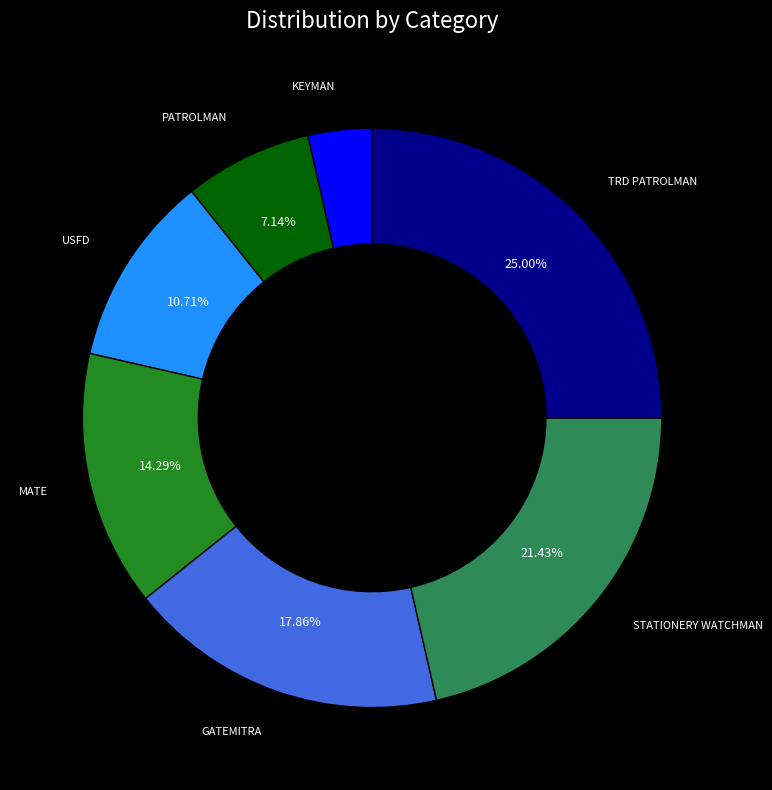

Combined, do PATROLMAN and KEYMAN account for over 50%?

No